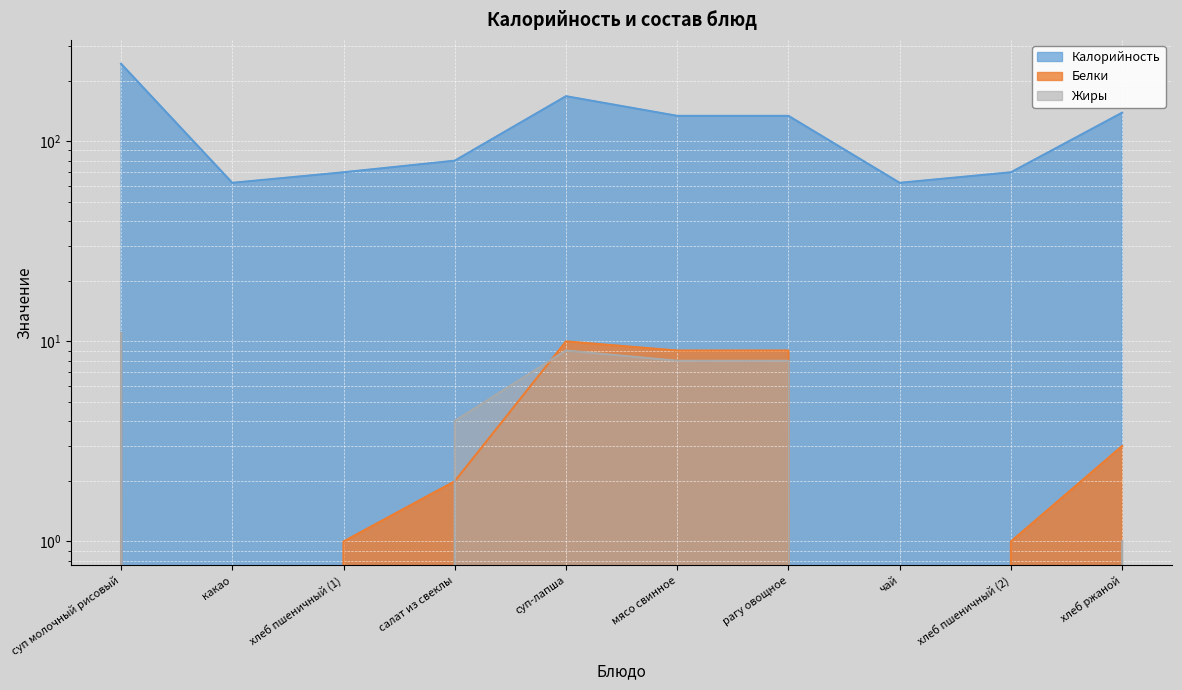

The Белки series shows 4 at хлеб ржаной. True or false?

False